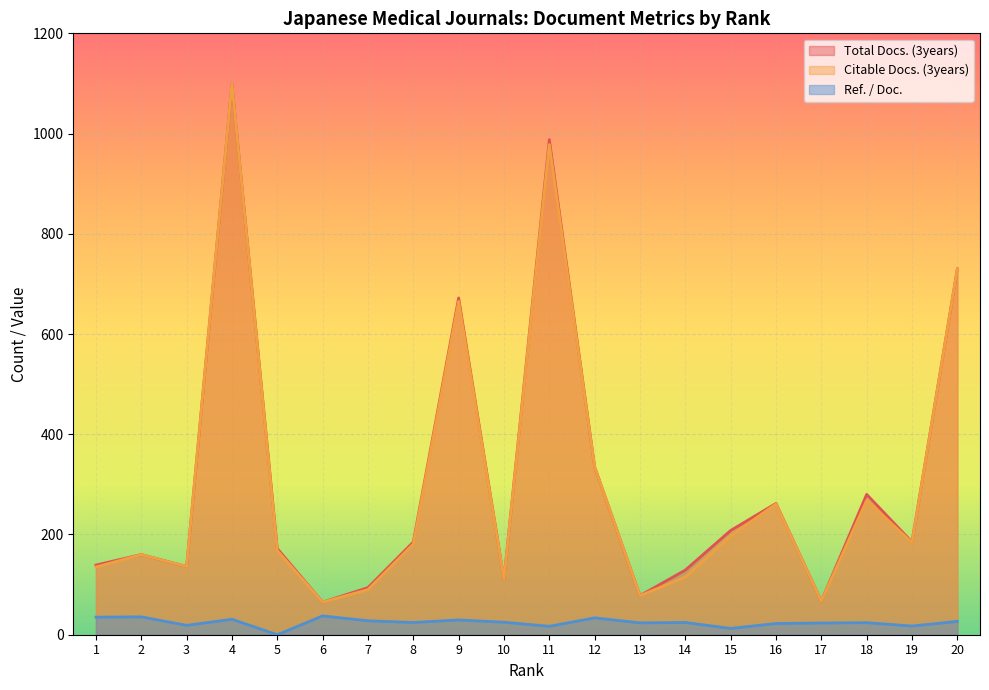

What is the total value across all series at 5?

340.0